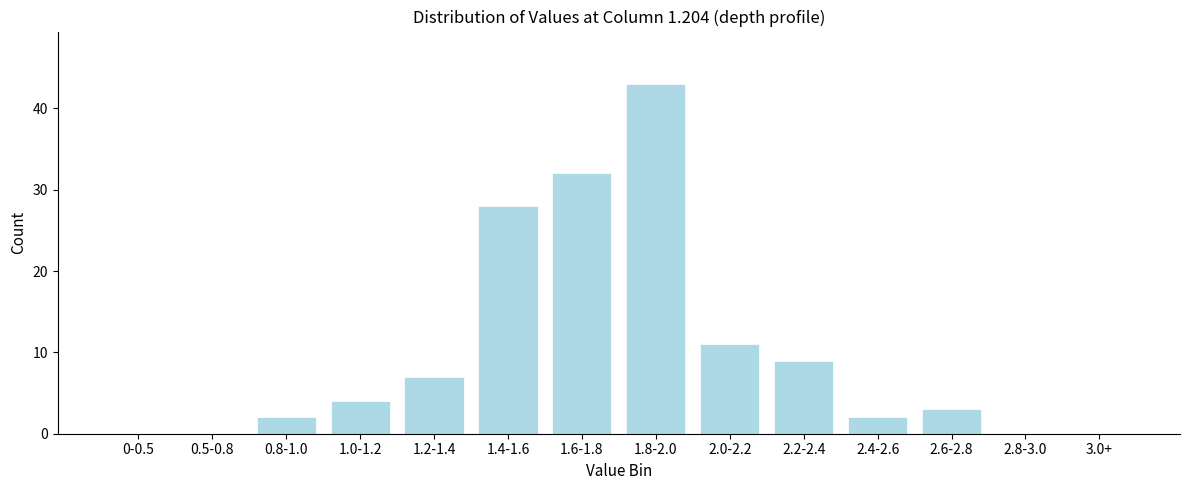

Reading left to right, what are all the values shown in this chart?

0-0.5=0	0.5-0.8=0	0.8-1.0=2	1.0-1.2=4	1.2-1.4=7	1.4-1.6=28	1.6-1.8=32	1.8-2.0=43	2.0-2.2=11	2.2-2.4=9	2.4-2.6=2	2.6-2.8=3	2.8-3.0=0	3.0+=0